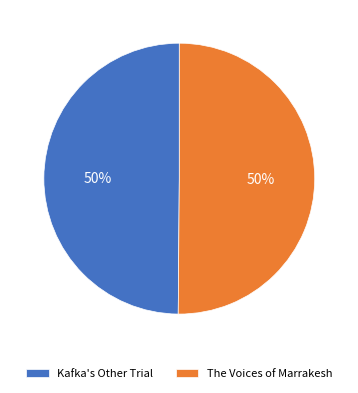

To the nearest percent, what portion does The Voices of Marrakesh represent?

50%